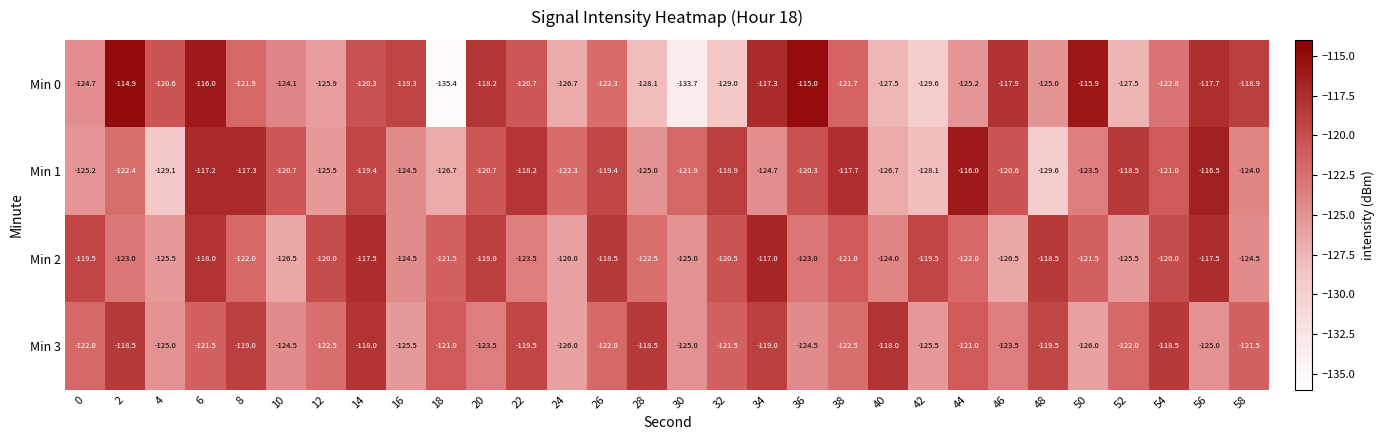

Is it true that Min 0 equals -204.5 at 36?

False